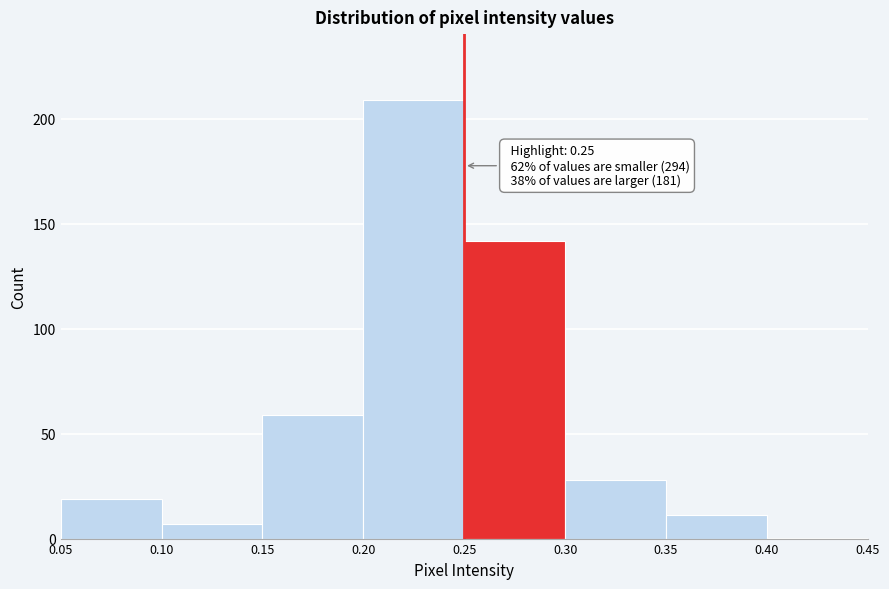

Over which range of the x-axis is the bar tallest?

0.20 to 0.25